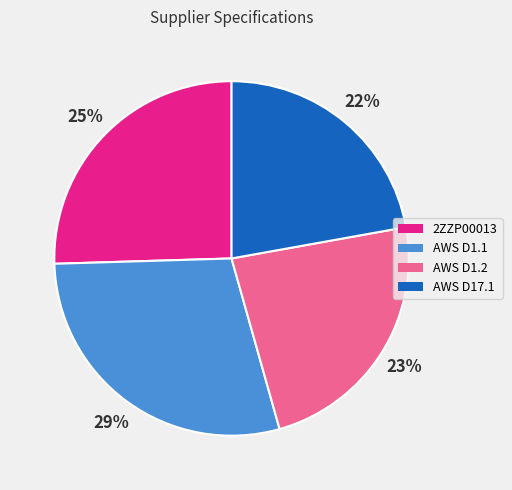

To the nearest percent, what percentage of the pie is 2ZZP00013?

25%